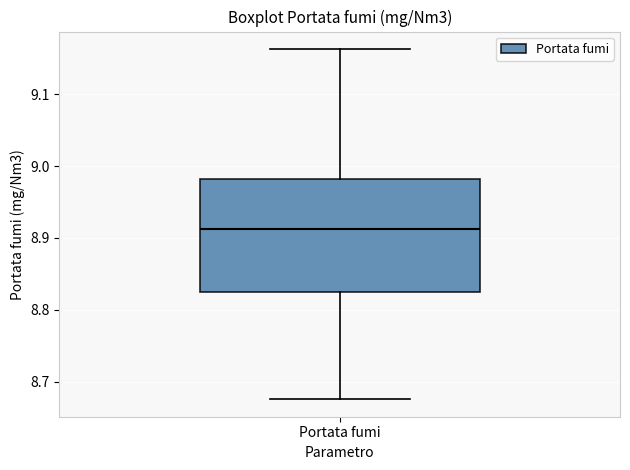

Where does the upper whisker of the box for Portata fumi end on the y-axis? The values are not printed on the chart, so give them approximately, as read against the axis.

9.16